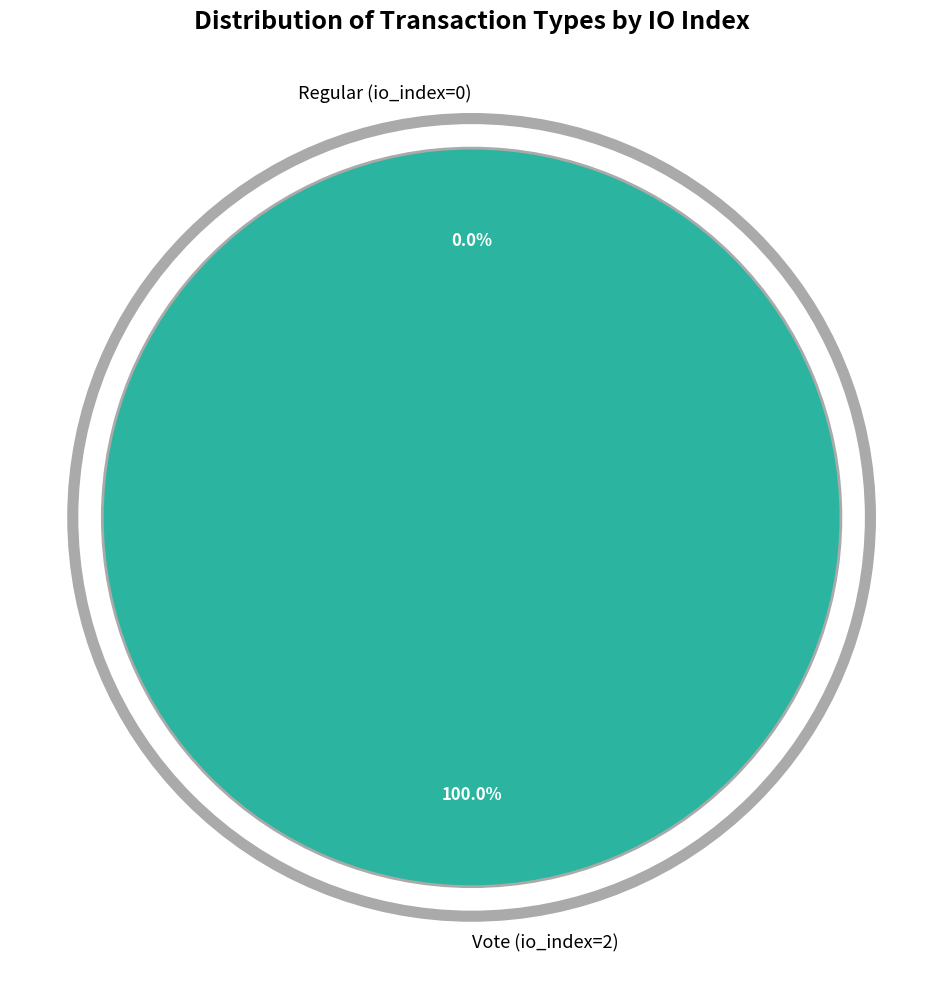

True or false: Vote (io_index=2) accounts for 99% of the total.

False